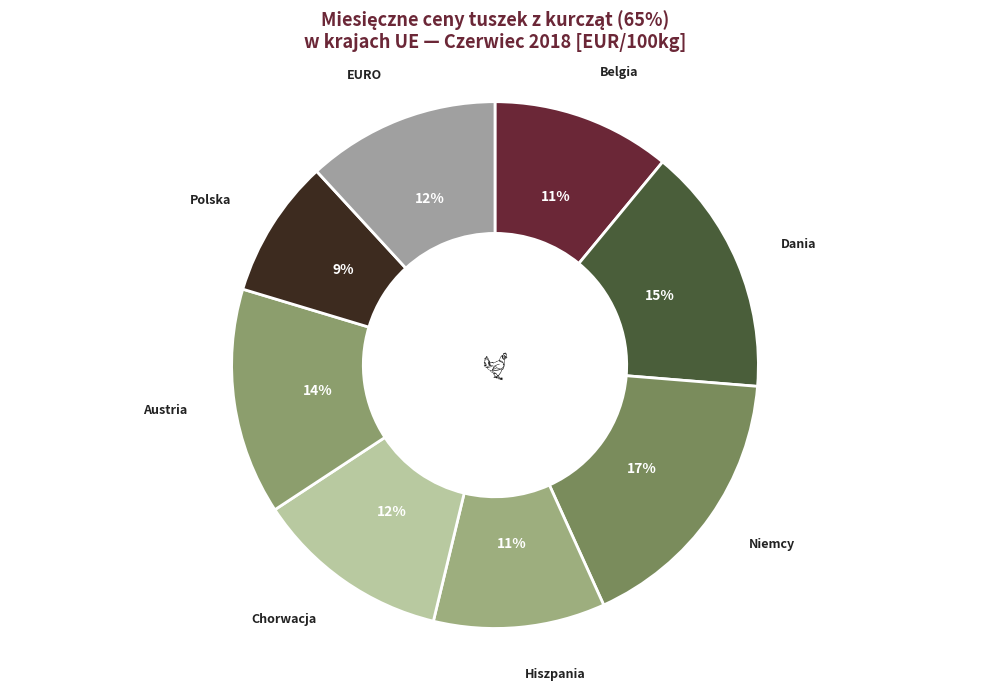

How many segments does this pie chart have?

8